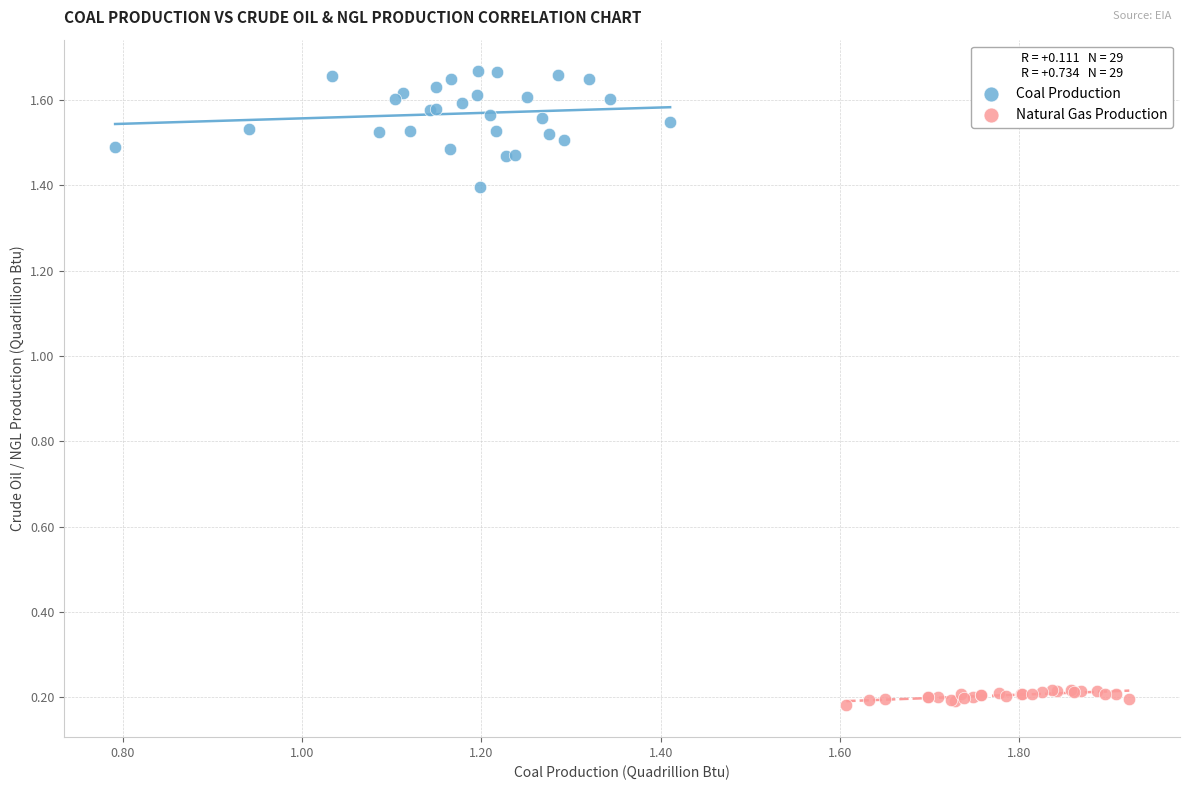

Which series reaches the minimum Y coordinate?

Natural Gas Production